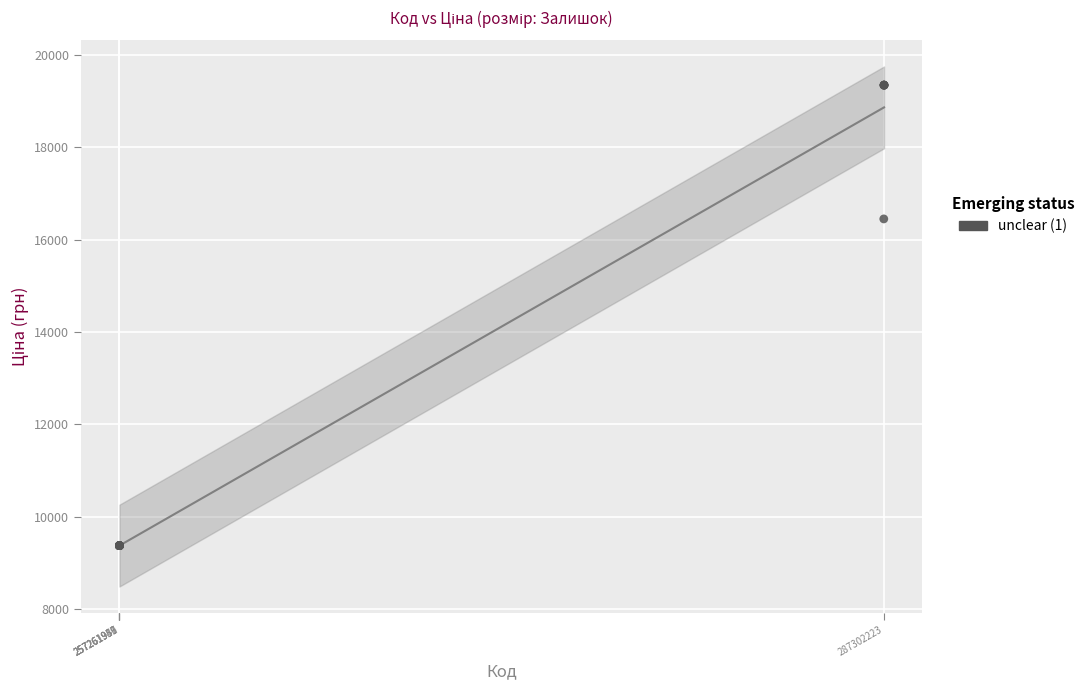

What Y value in the scatter plot is closest to 14361?

16448.2